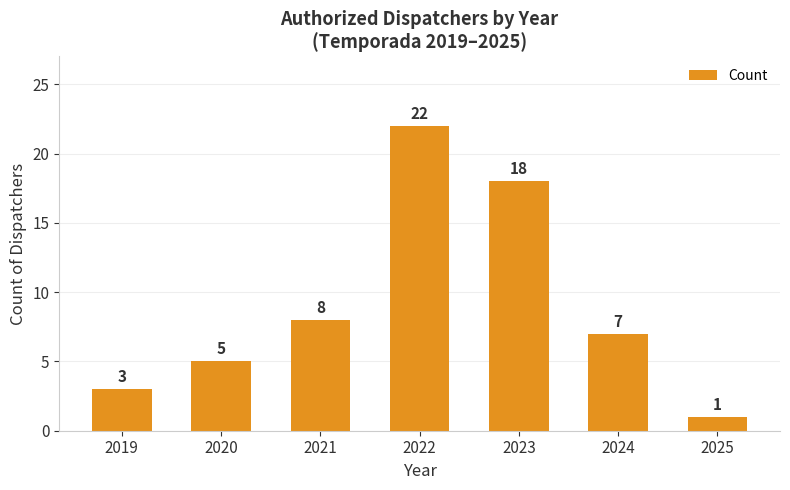

Is it true that the value at 2021 is 8?

True